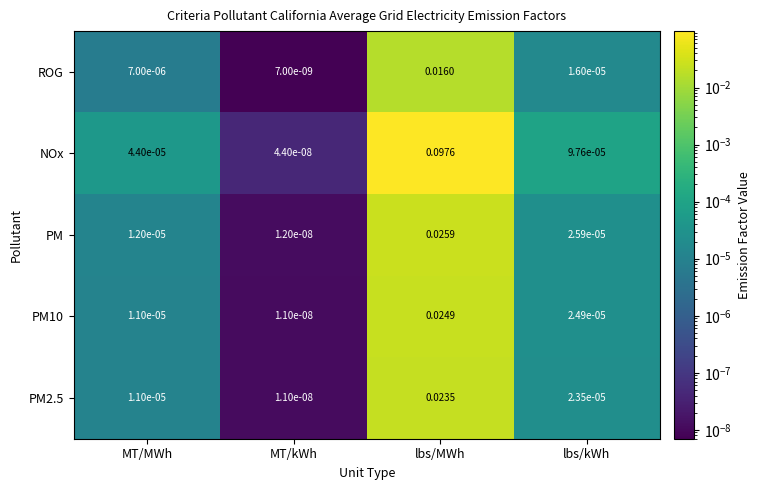

At which label is ROG closest to 0?

MT/kWh